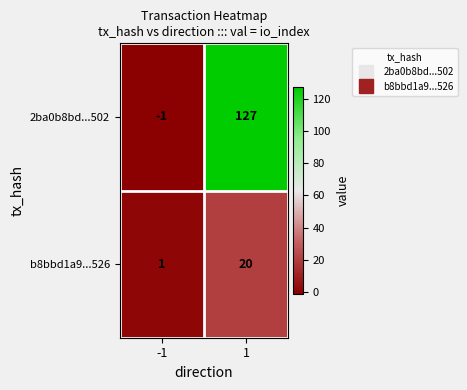

What is the maximum value for 2ba0b8bd...502?

127